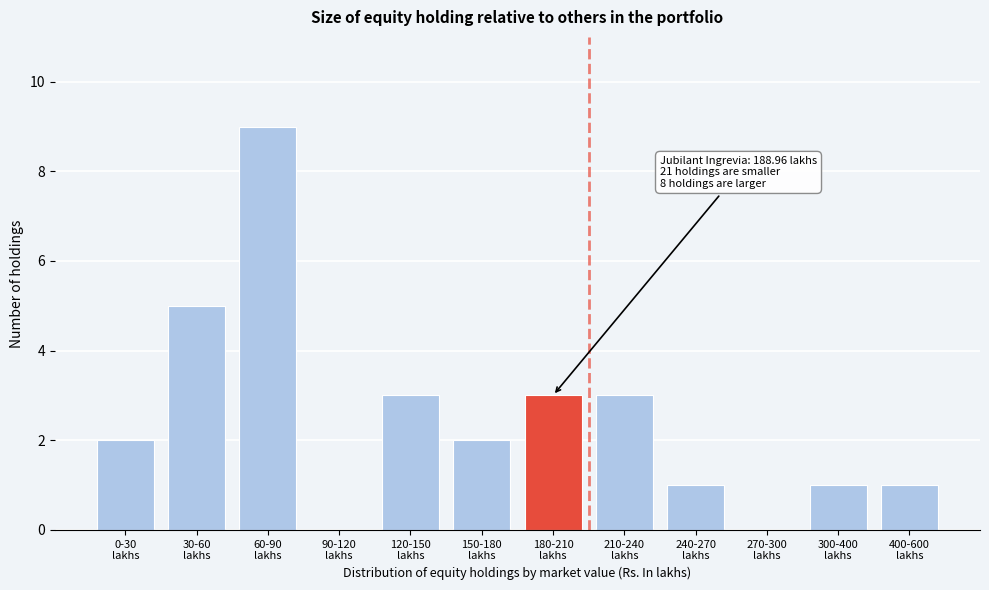

What is the sum of all values?

30